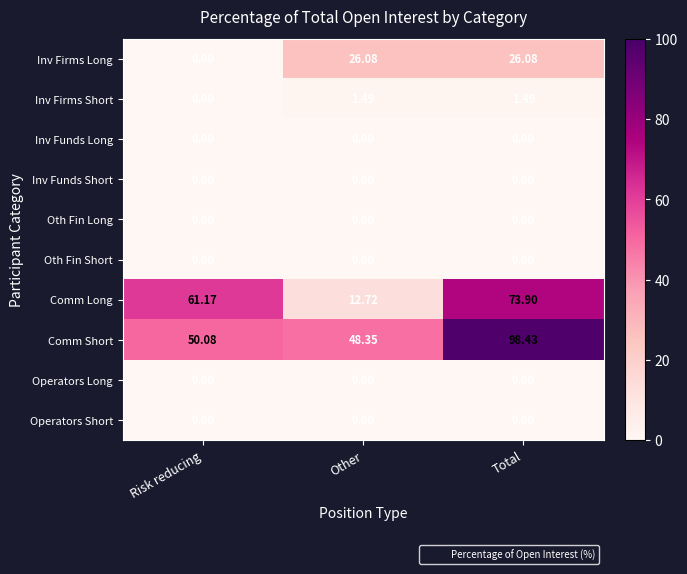

Which series has the widest spread of values?

Comm Long